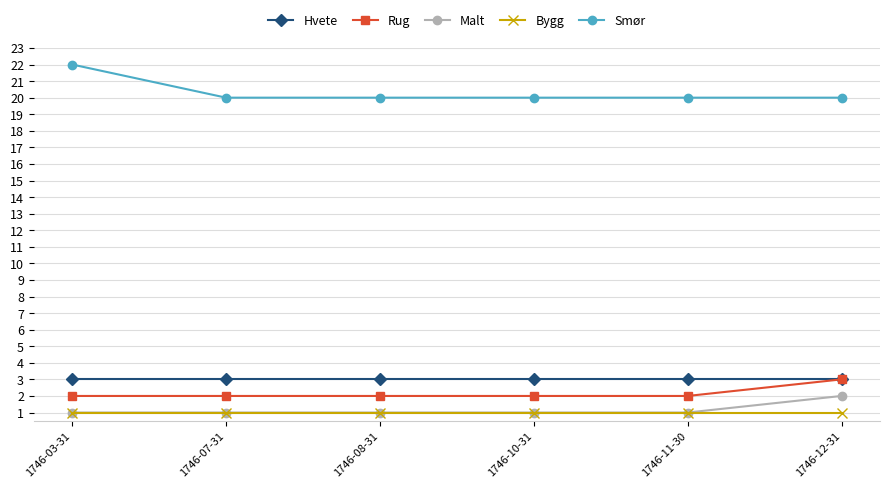

Reading left to right, transcribe all the data shown in this chart.

Hvete: 3	3	3	3	3	3
Rug: 2	2	2	2	2	3
Malt: 1	1	1	1	1	2
Bygg: 1	1	1	1	1	1
Smør: 22	20	20	20	20	20